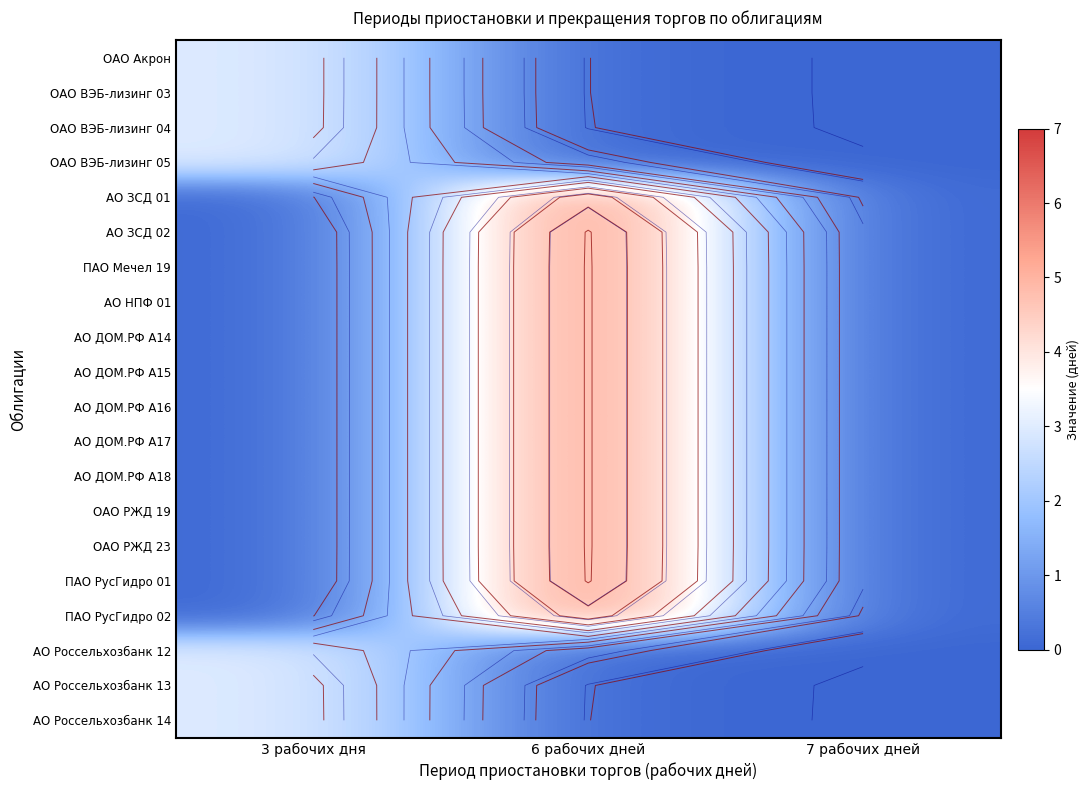

The value of ПАО Мечел 19 at 6 рабочих дней is 6. True or false?

True